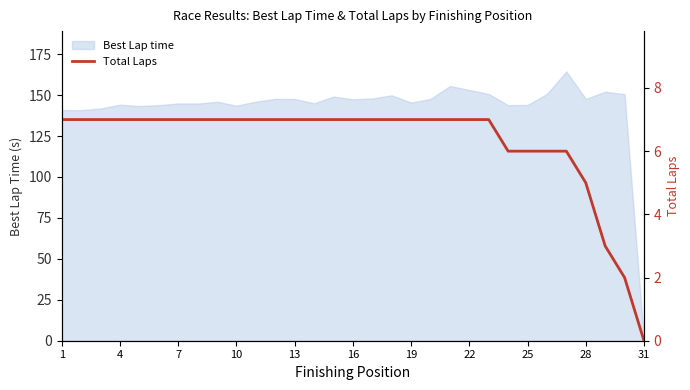

True or false: Best Lap time has a value of 53.6 at 13.

False